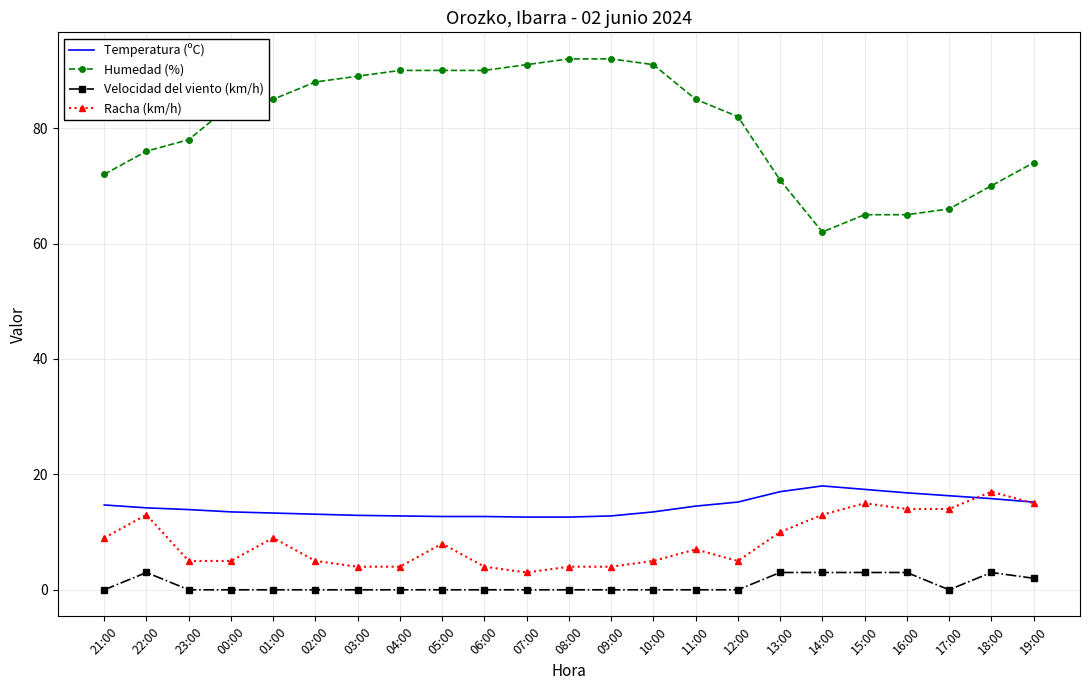

How many values in the Racha (km/h) series are below 7?

11